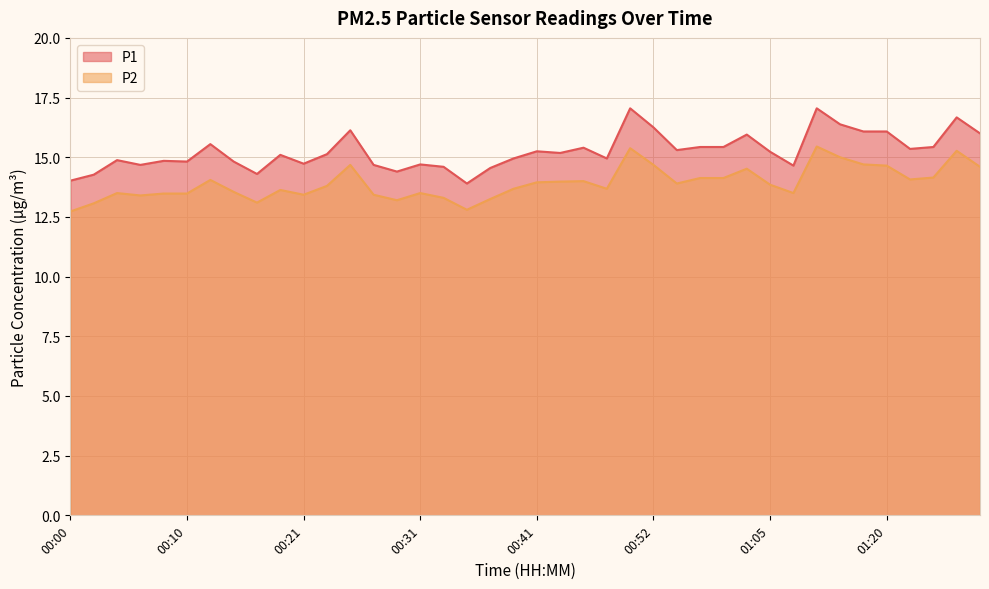

Reading left to right, list all the values displayed in this chart.

P1: 00:00=14.0	00:02=14.3	00:04=14.9	00:06=14.7	00:08=14.8	00:10=14.8	00:12=15.6	00:14=14.8	00:16=14.3	00:19=15.1	00:21=14.7	00:23=15.1	00:25=16.1	00:27=14.7	00:29=14.4	00:31=14.7	00:33=14.6	00:35=13.9	00:37=14.6	00:39=14.9	00:41=15.2	00:44=15.2	00:46=15.4	00:48=14.9	00:50=17.1	00:52=16.2	00:54=15.3	00:56=15.4	00:58=15.4	01:03=15.9	01:05=15.2	01:07=14.7	01:10=17.1	01:12=16.4	01:15=16.1	01:20=16.1	01:22=15.3	01:24=15.4	01:26=16.7	01:28=16.0
P2: 00:00=12.7	00:02=13.1	00:04=13.5	00:06=13.4	00:08=13.5	00:10=13.5	00:12=14.1	00:14=13.6	00:16=13.1	00:19=13.6	00:21=13.4	00:23=13.8	00:25=14.7	00:27=13.4	00:29=13.2	00:31=13.5	00:33=13.3	00:35=12.8	00:37=13.2	00:39=13.7	00:41=13.9	00:44=14.0	00:46=14.0	00:48=13.7	00:50=15.4	00:52=14.7	00:54=13.9	00:56=14.1	00:58=14.1	01:03=14.5	01:05=13.8	01:07=13.5	01:10=15.4	01:12=15.0	01:15=14.7	01:20=14.7	01:22=14.1	01:24=14.2	01:26=15.3	01:28=14.6